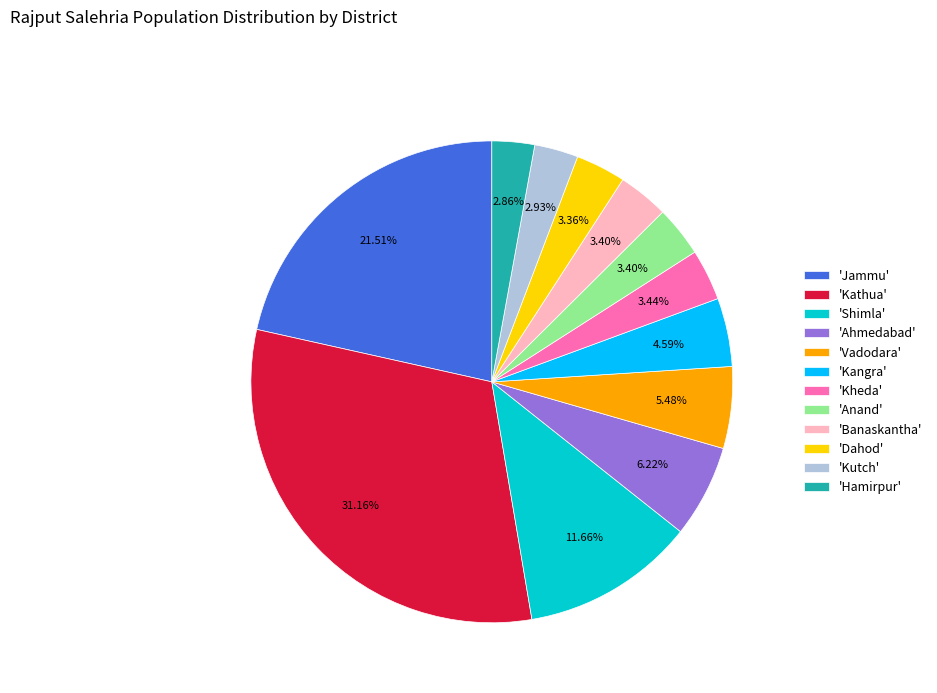

Is there a majority slice in this chart?

No